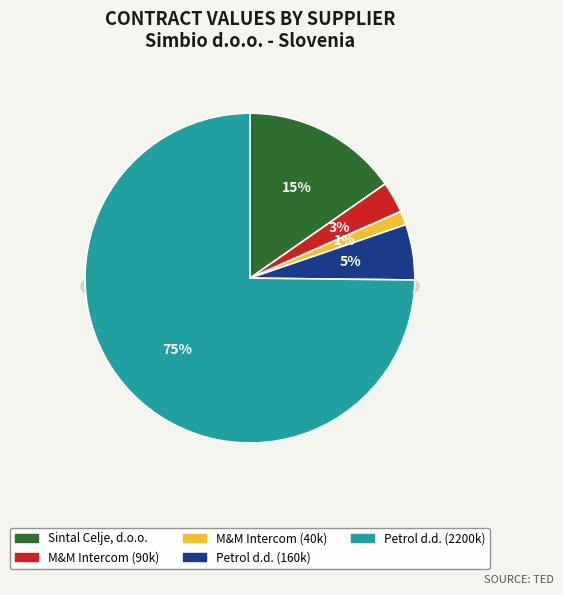

To the nearest percent, what is the average slice percentage?

20%